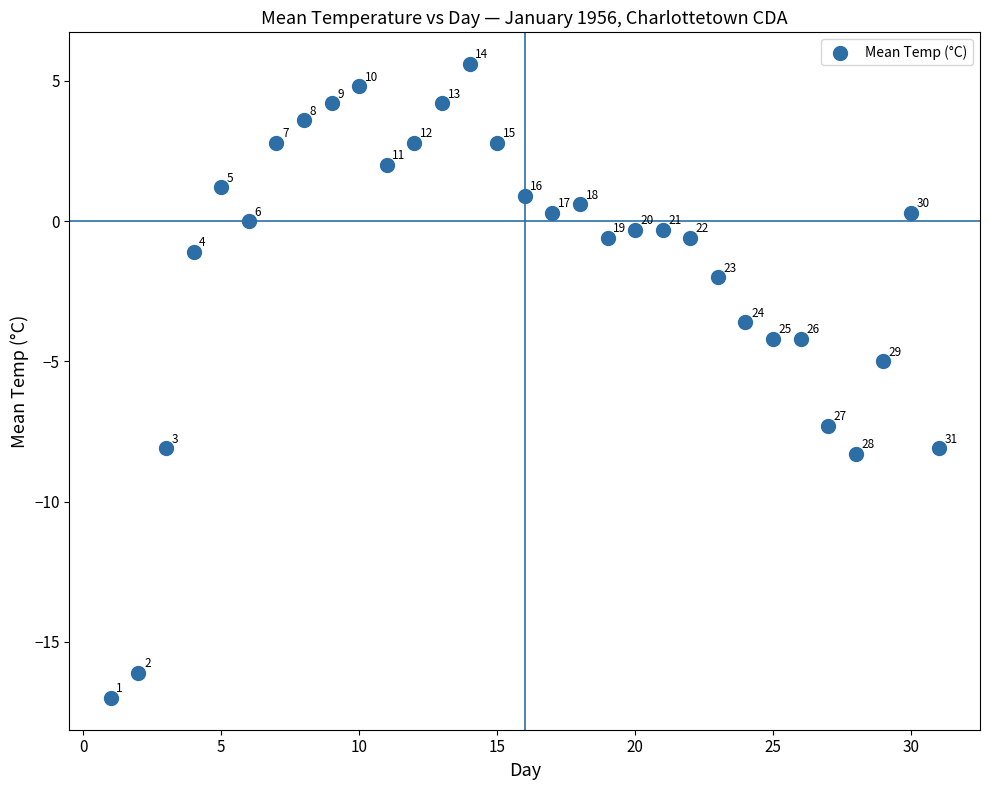

What is the range of X values (max minus min)?

30.0